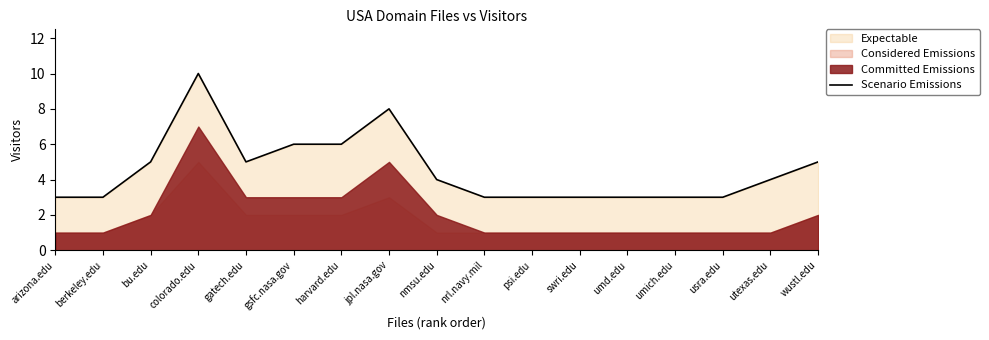

What position from the left is utexas.edu?

16